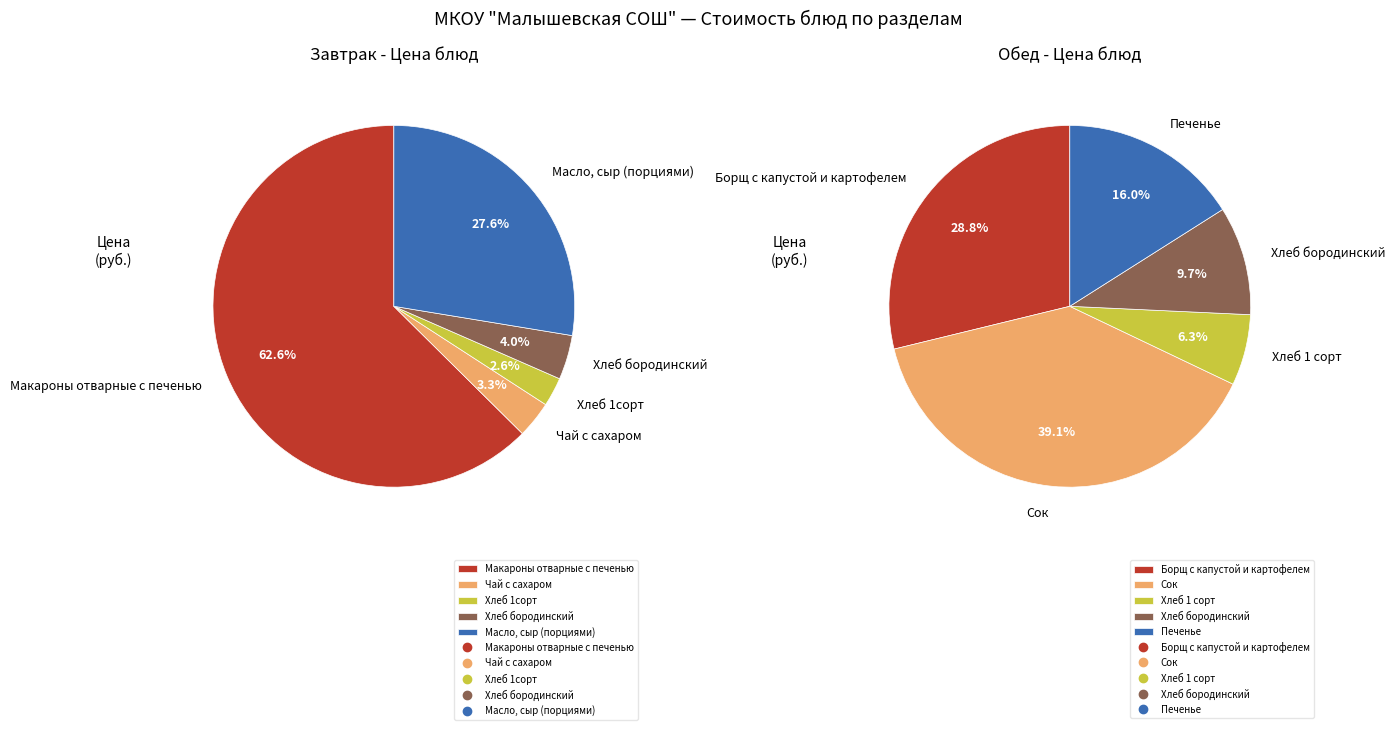

What percentage is the 0 slice, to the nearest percent?

29%